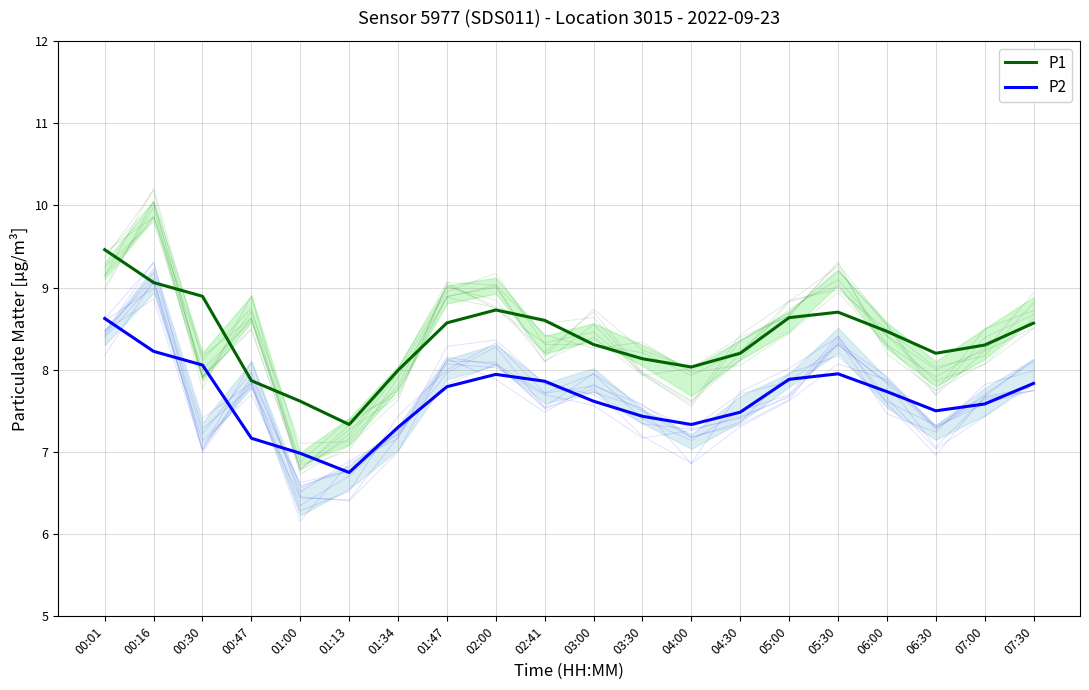

What is the difference between the highest and lowest values at 00:01?

0.8